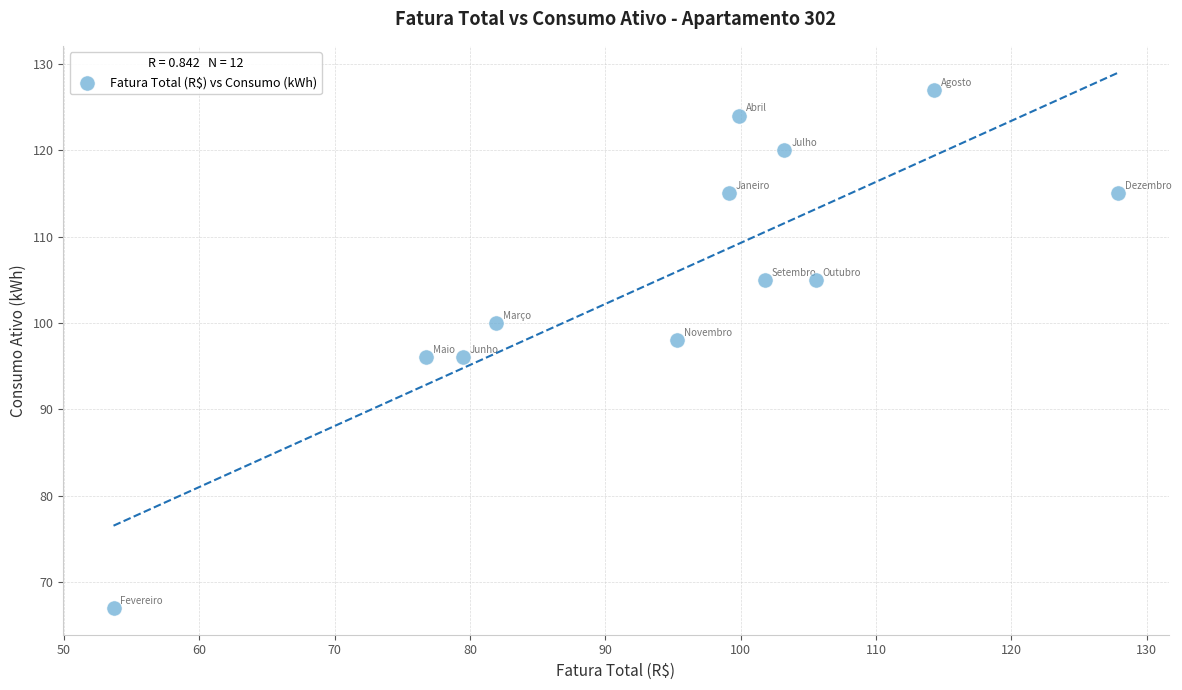

What is the range of Y values (max minus min)?

60